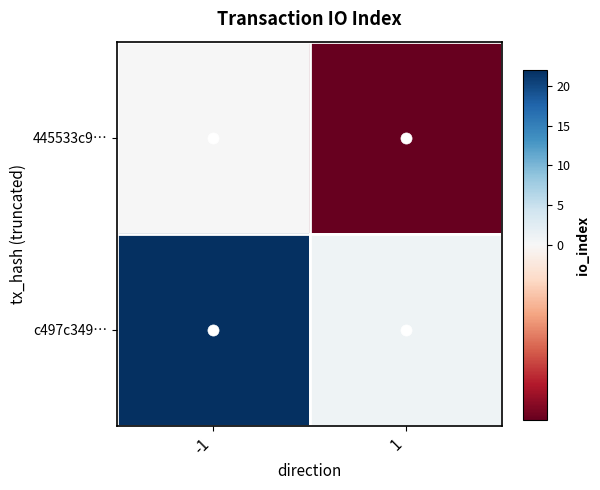

At 1, list the series in order from largest to smallest.

c497c349…, 445533c9…